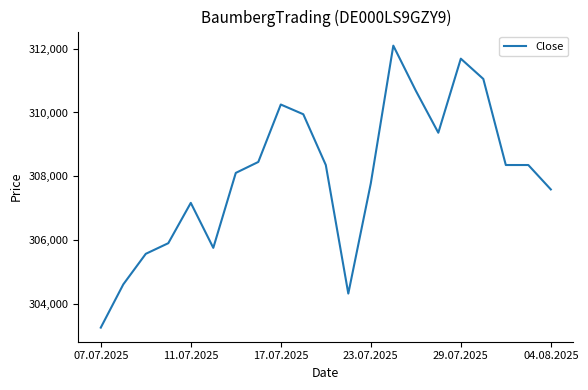

What is the minimum value shown in the chart?

303258